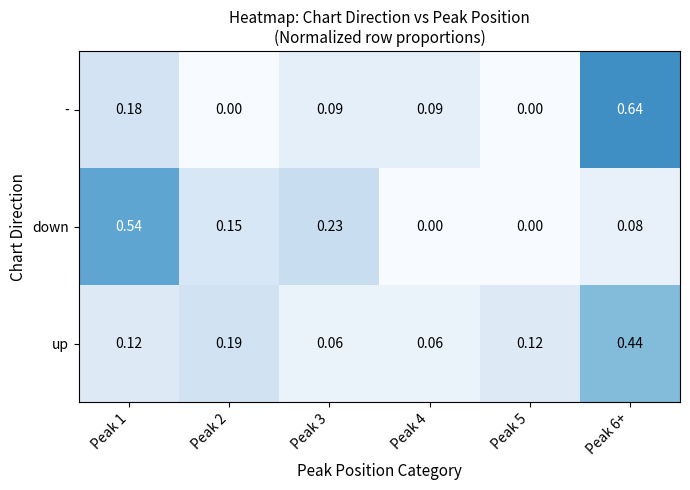

At which category is the sum across all series the highest?

Peak 6+